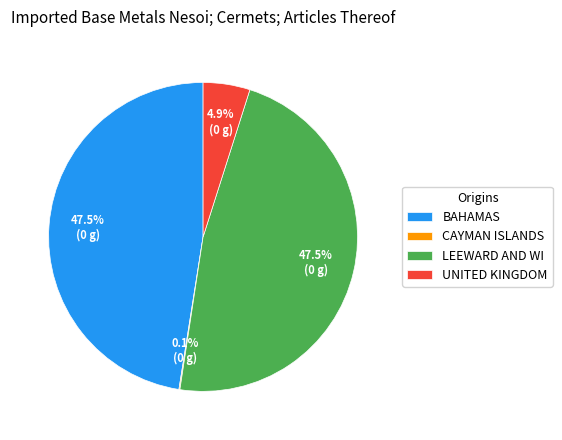

Is there a majority slice in this chart?

No